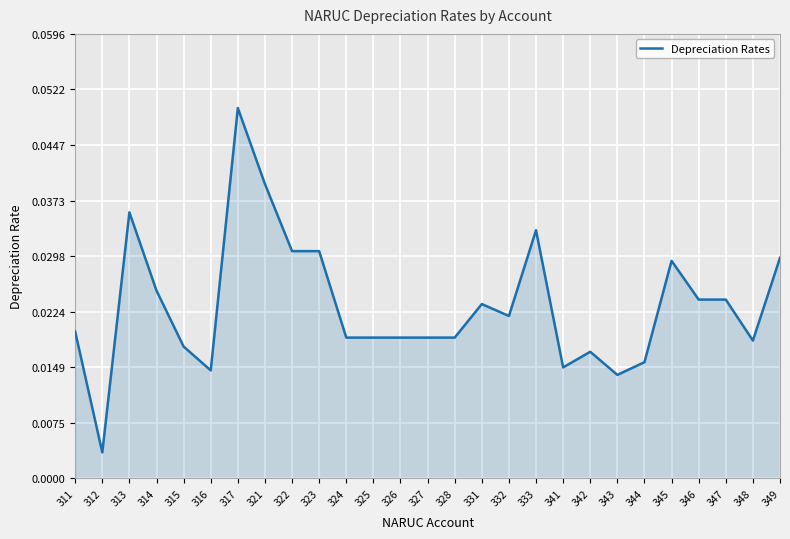

At which label is the value closest to 0?

312